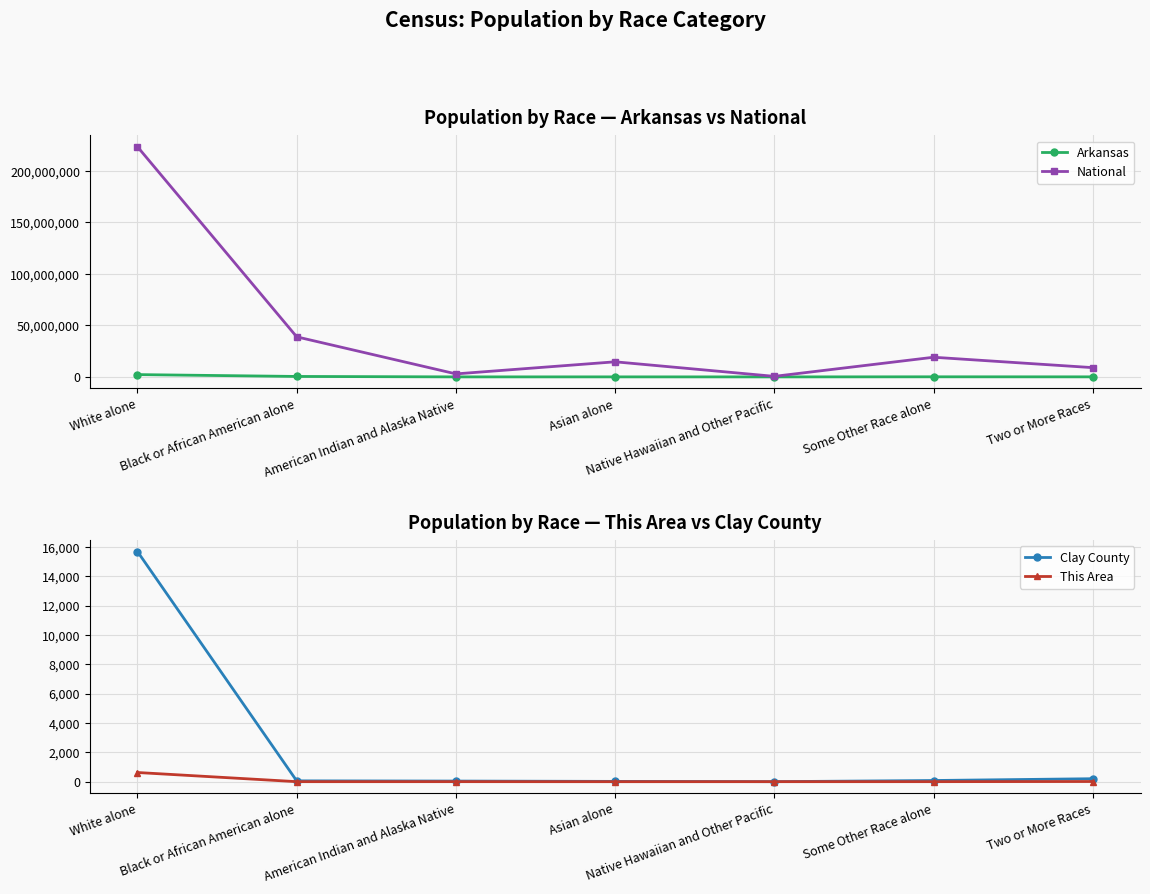

At how many categories does at least one series exceed 88551083?

1